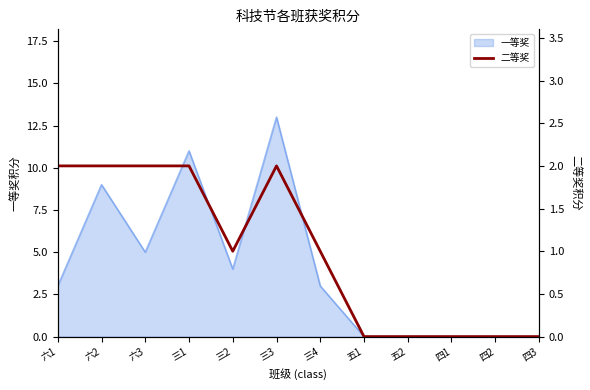

True or false: 一等奖 has a value of 4 at 六1.

False